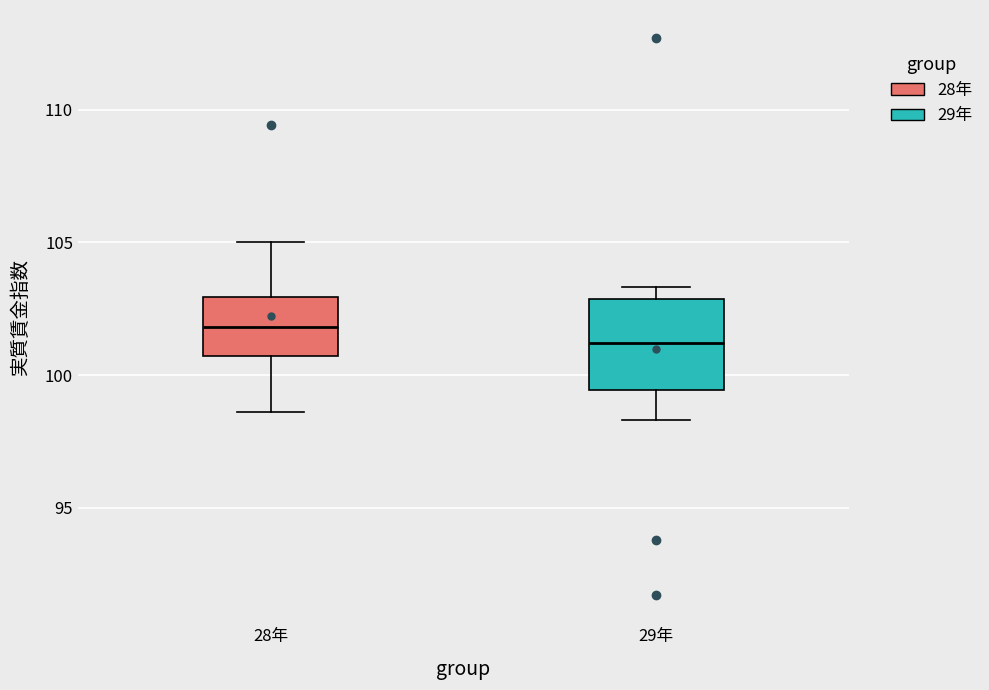

Reading left to right, transcribe this box plot: for each box, give where its median line is, the range the box spans, and where its two whiskers end, as read against the y-axis. The values are not printed on the chart, so give them approximately, as read against the axis.

28年: median 102.0, box 100.5 to 103.0, whiskers 98.5 to 105.0
29年: median 101.0, box 99.5 to 103.0, whiskers 98.5 to 103.5